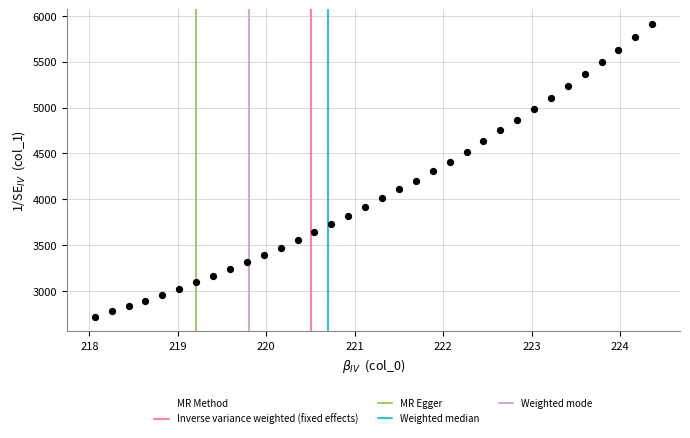

What is the range of Y values (max minus min)?

3192.7